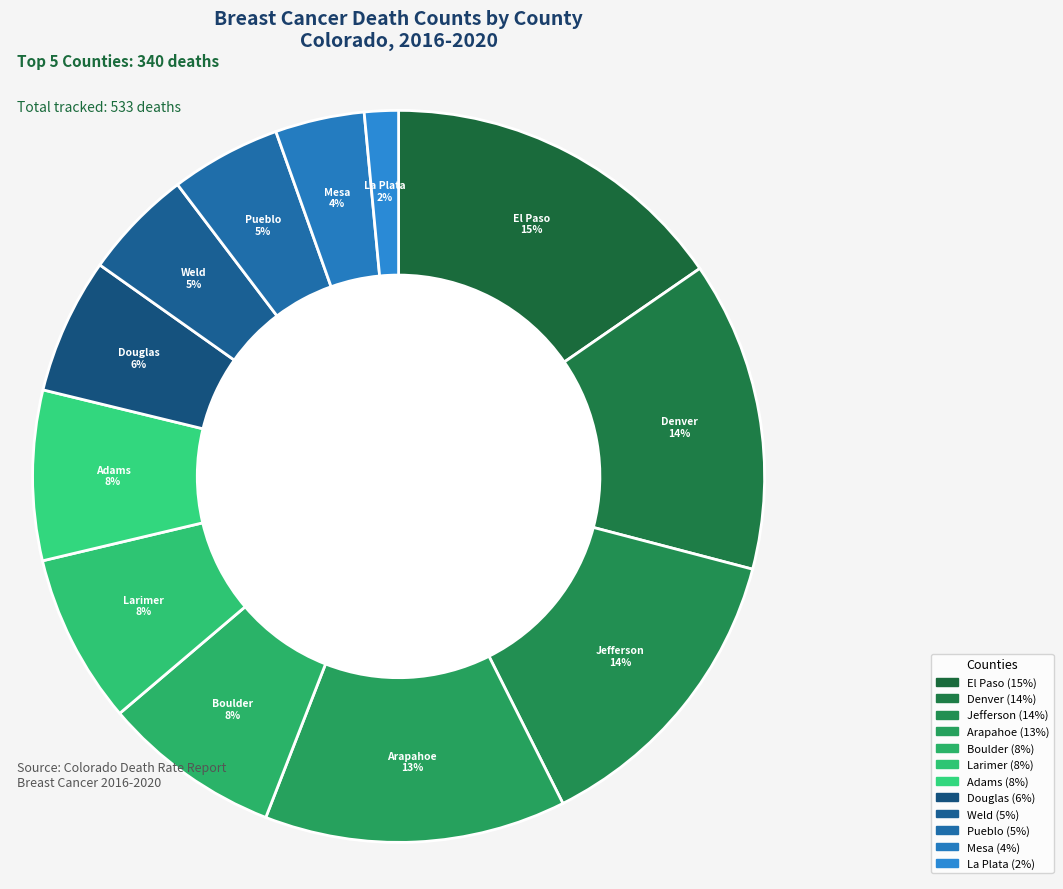

How many slices are in this pie chart?

12